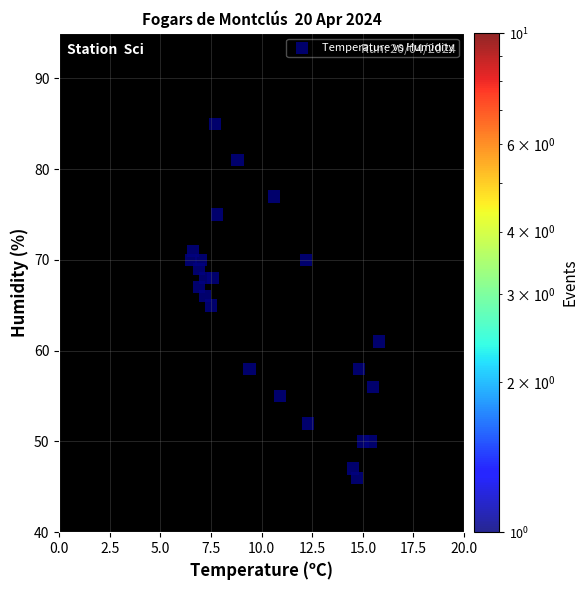

What is the range of Y values (max minus min)?

39